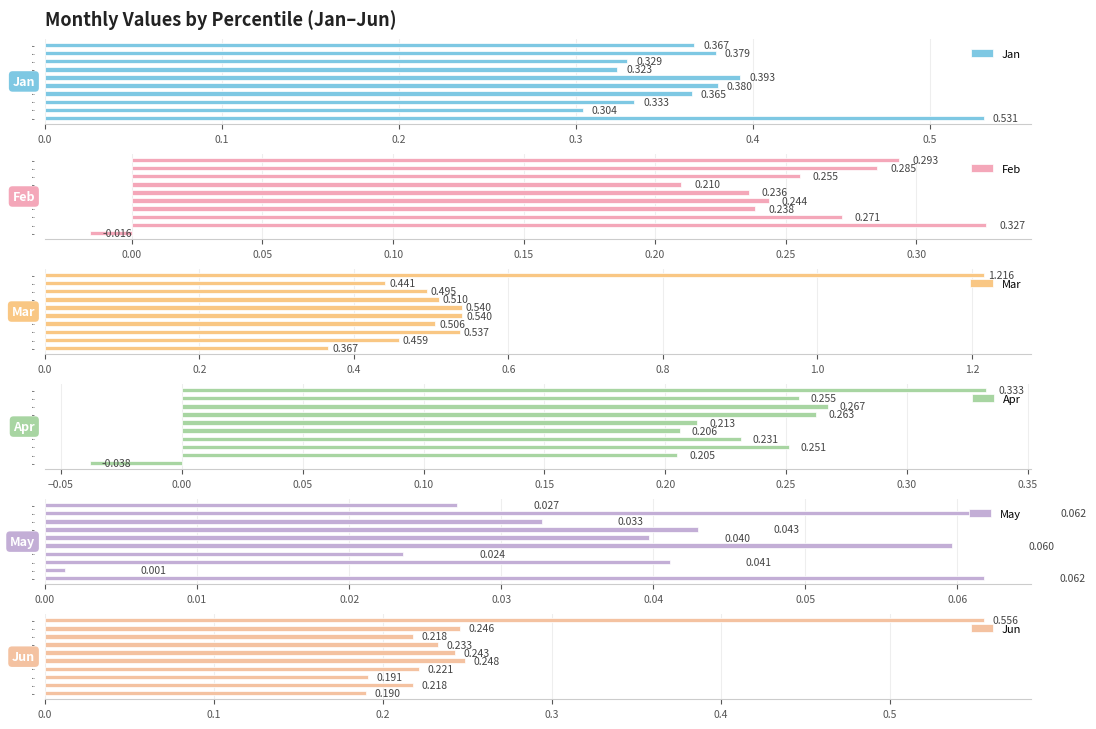

What position from the left is 0.2?

3